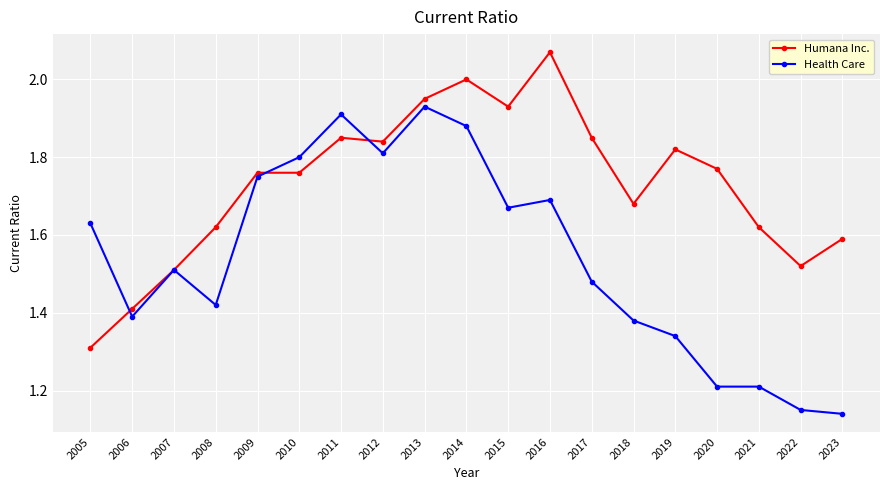

Which series changed the most between 2012 and 2020?

Health Care